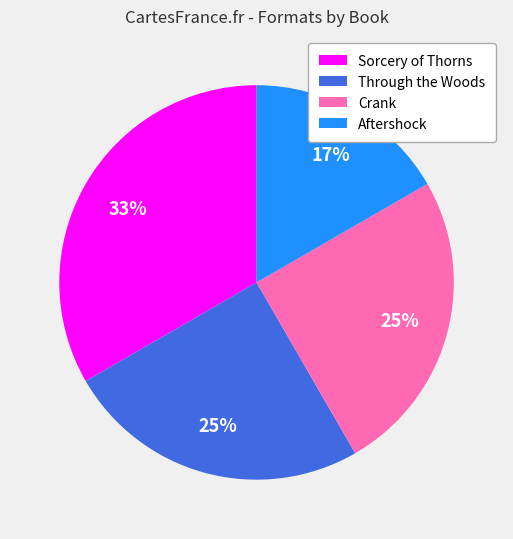

To the nearest percent, what portion does Aftershock represent?

17%